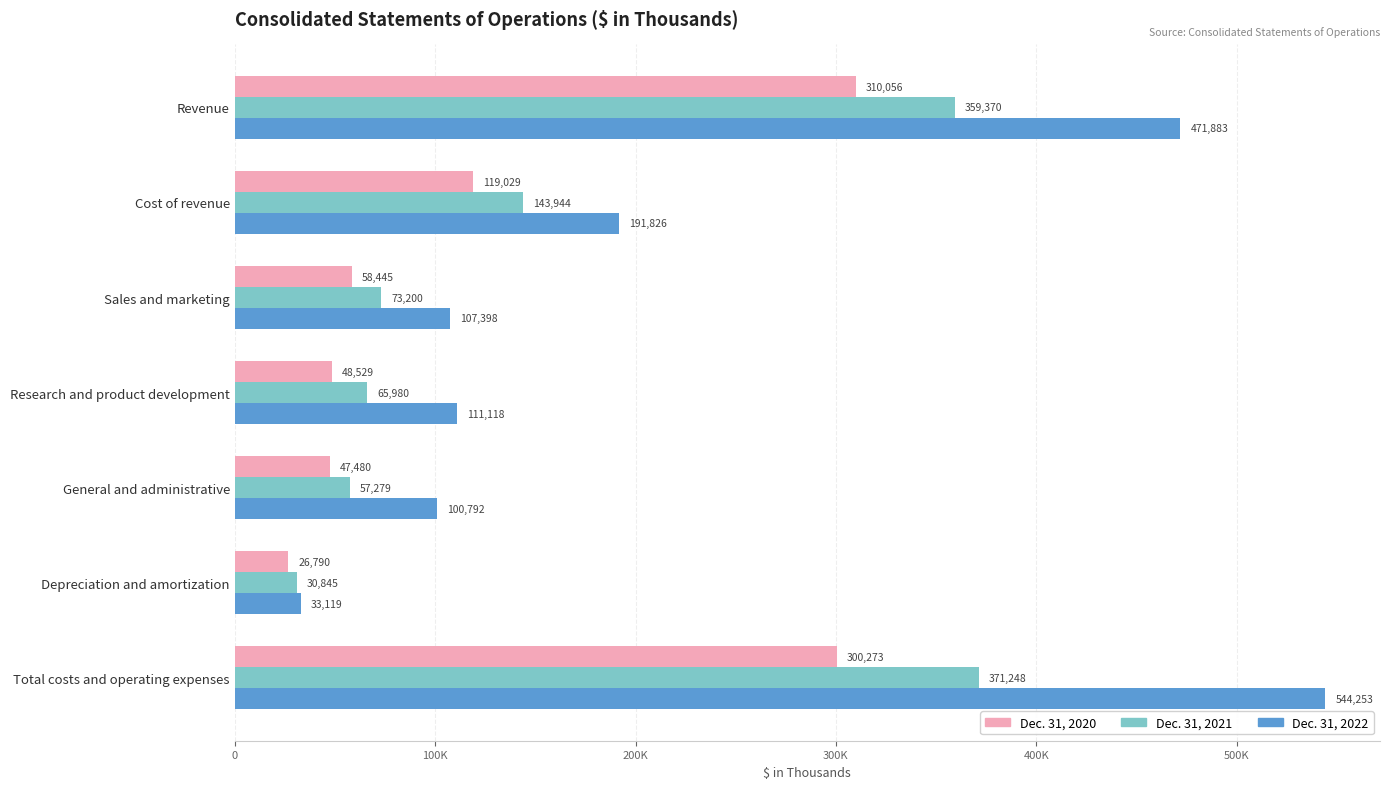

What is the value of the Dec. 31, 2021 bar at the 6th from the left?

30845